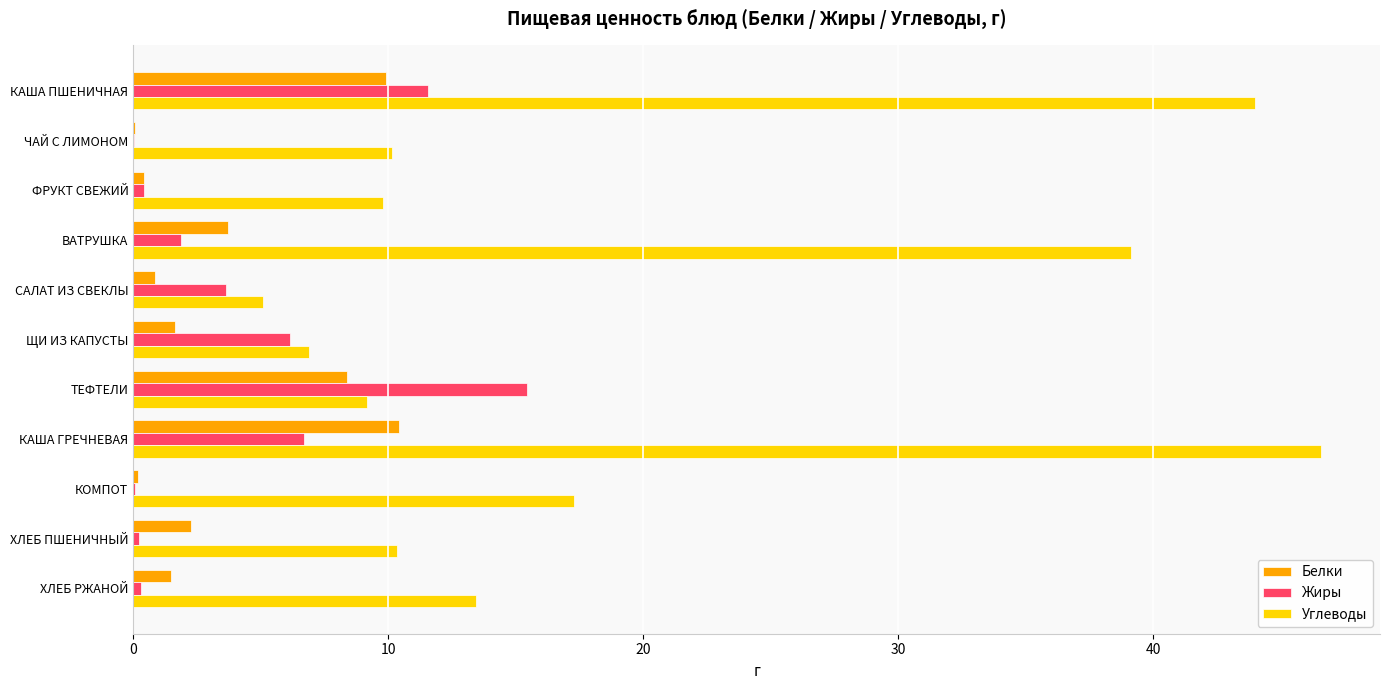

How many data points does each series have?

11